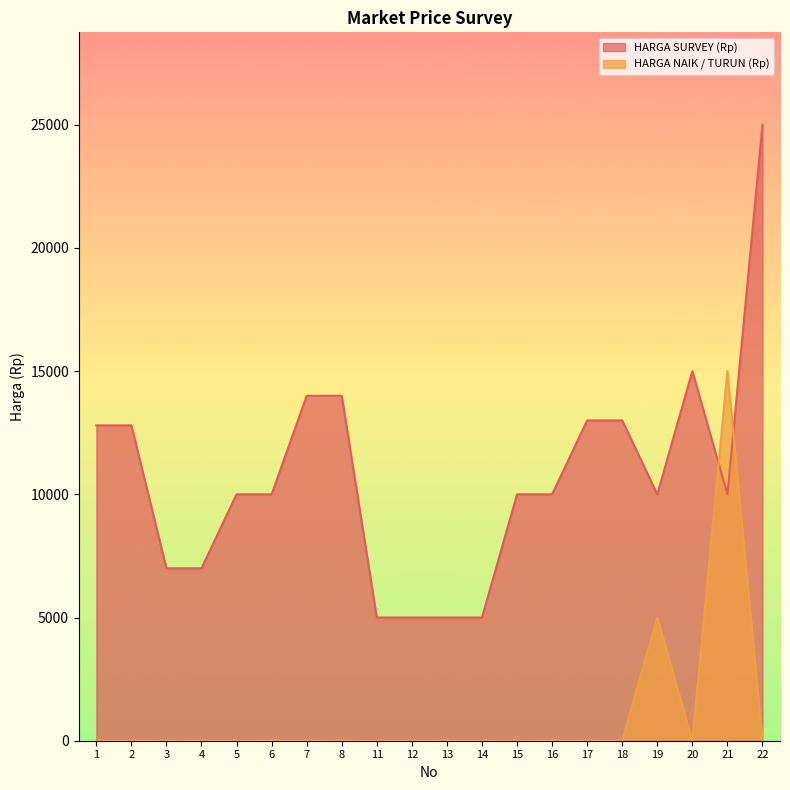

How many interior local peaks does the HARGA SURVEY (Rp) series have?

1